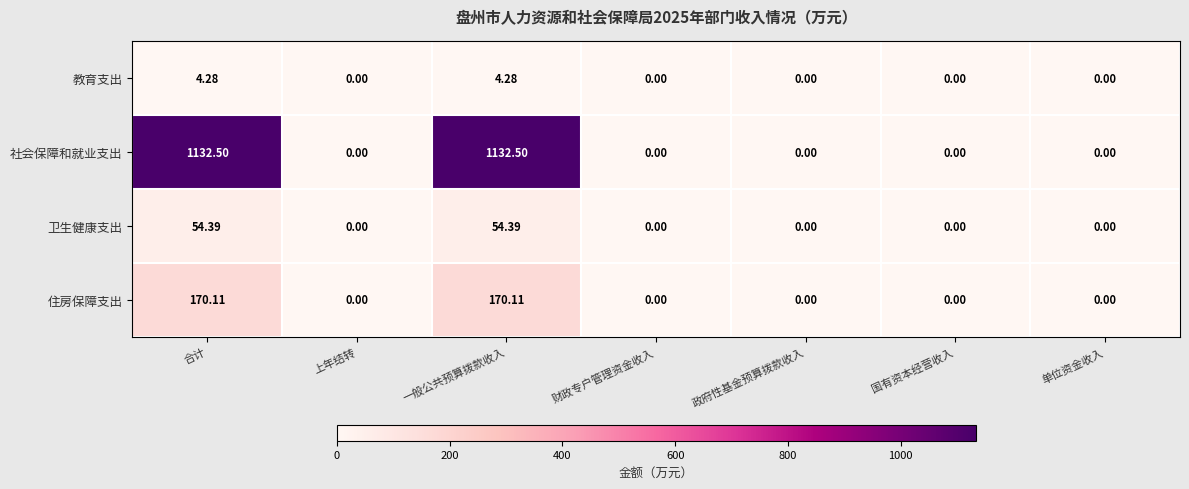

Which series has the largest total across all categories?

社会保障和就业支出